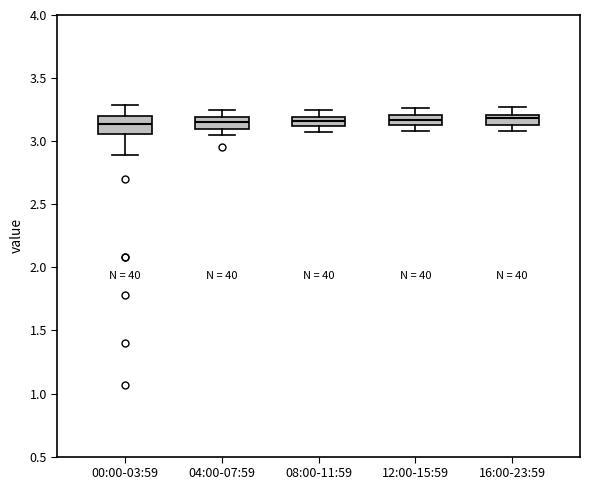

Where does the lower whisker of the box for 04:00-07:59 end on the y-axis? The values are not printed on the chart, so give them approximately, as read against the axis.

3.05